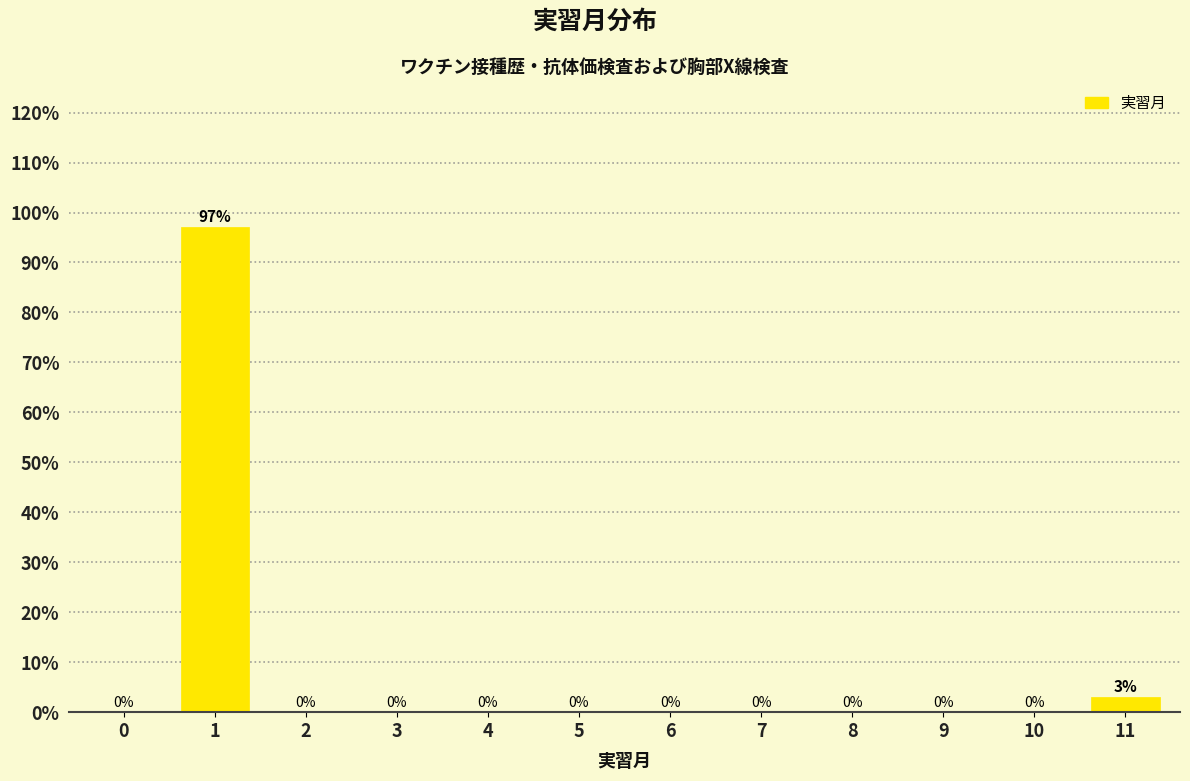

Is it true that the value at 6 is -44.0?

False